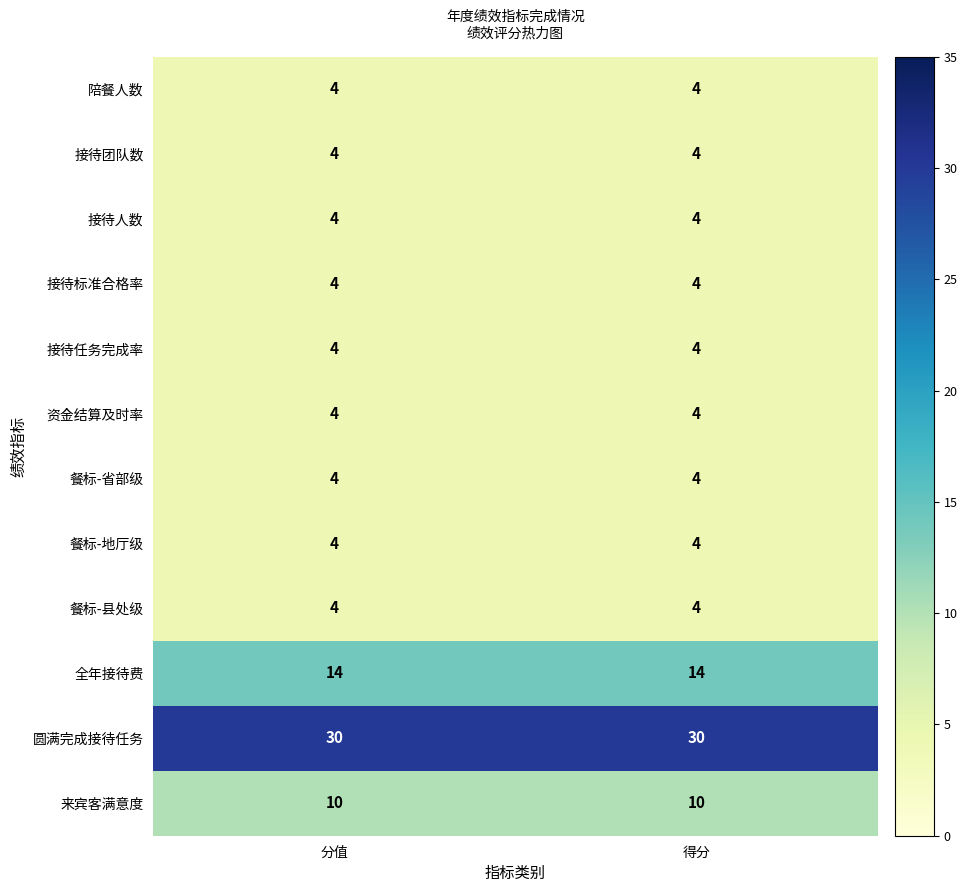

What is the highest value of the 餐标-县处级 series?

4